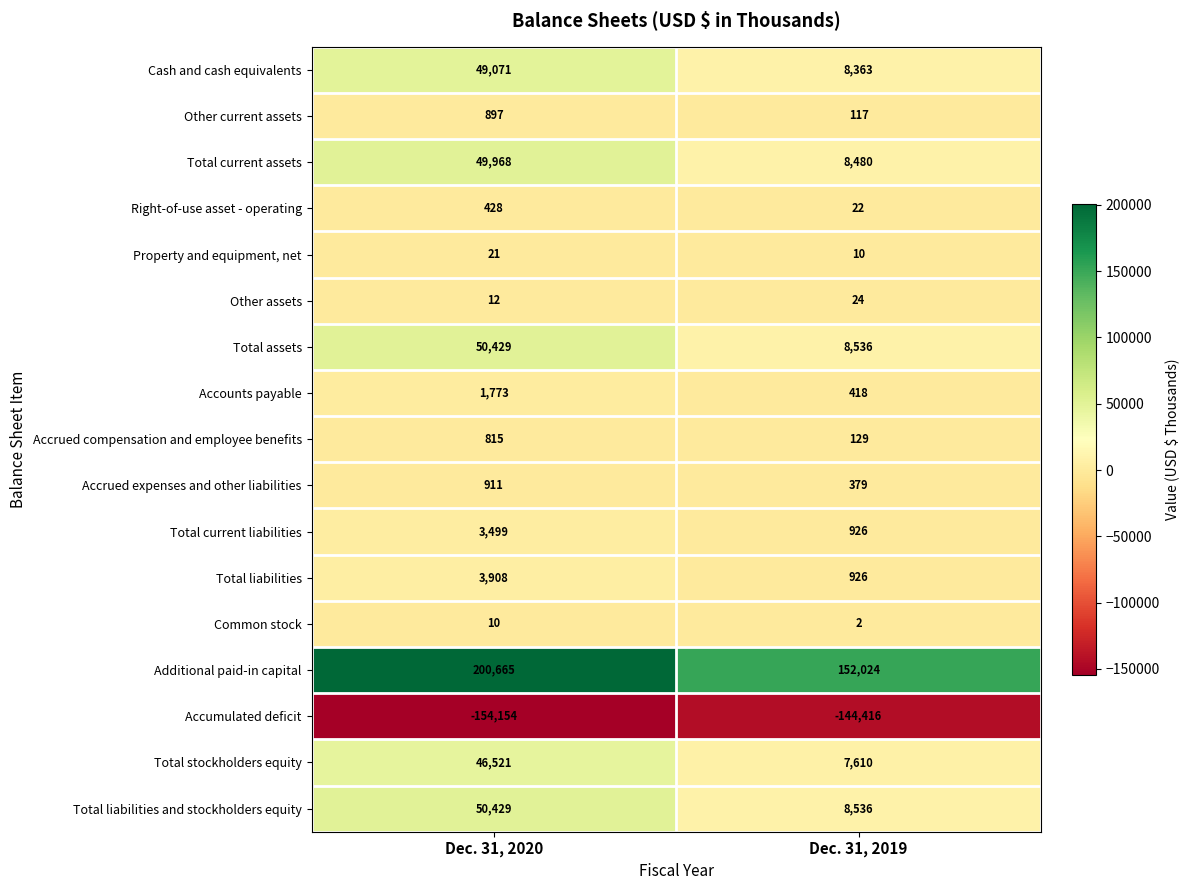

True or false: Additional paid-in capital has a value of 152024 at Dec. 31, 2019.

True